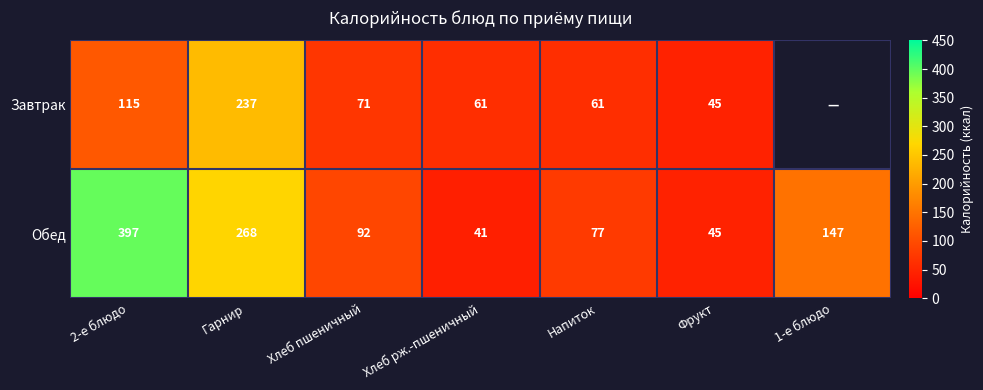

The Обед series shows 17 at Хлеб рж.-пшеничный. True or false?

False